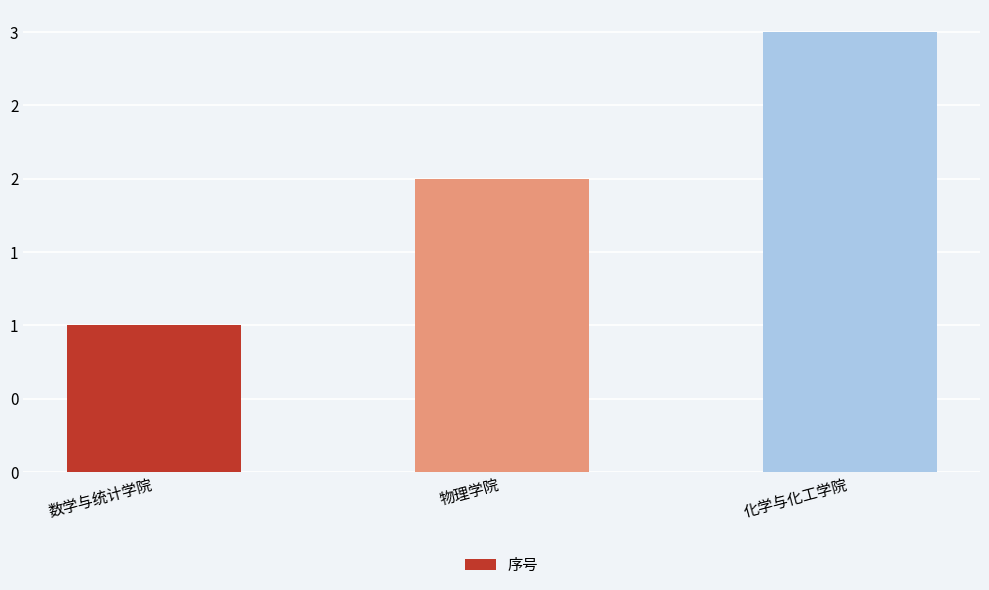

Where does the data first go above 2?

化学与化工学院